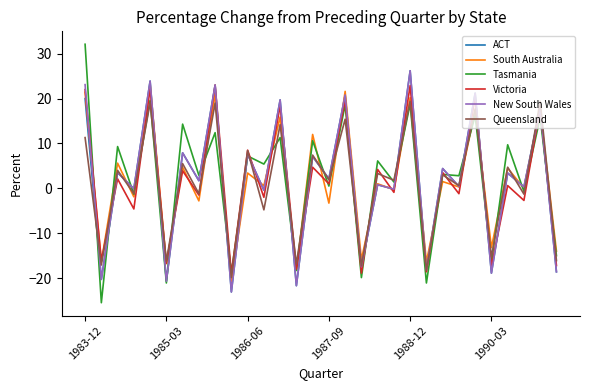

What is the lowest value of the ACT series?

-23.1